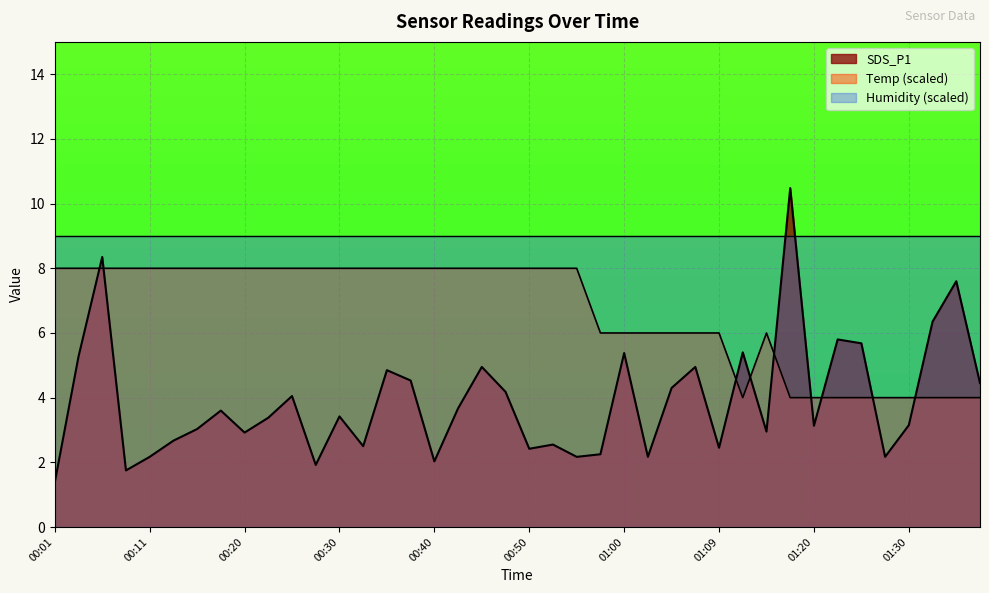

In Temp, how many points are lower than both neighbors (excluding endpoints)?

1